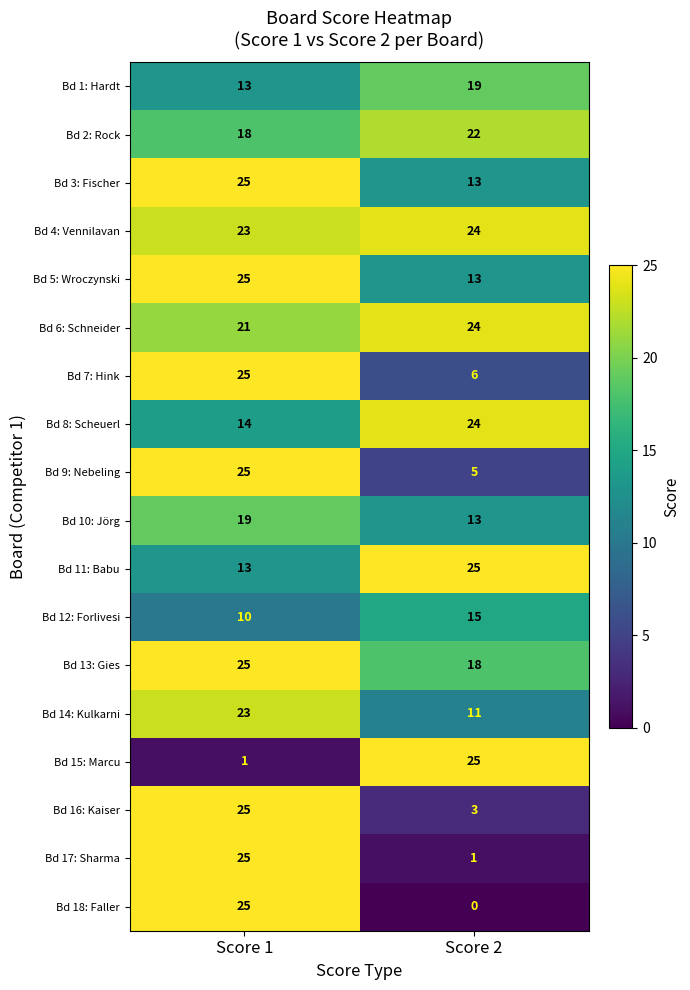

What is the spread (max minus min) of values at Score 2?

25